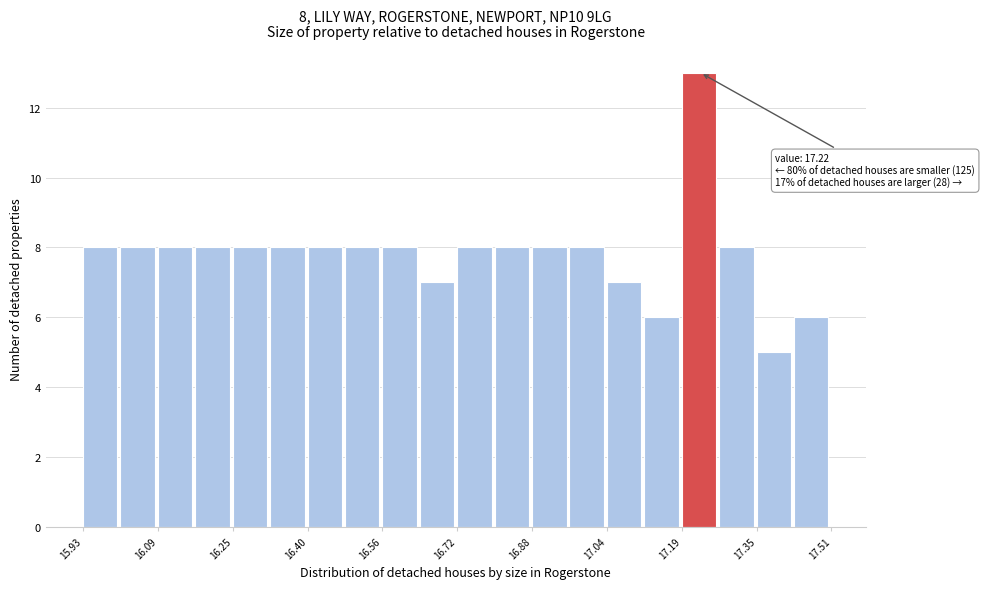

Around what value on the x-axis is the tallest bar? Give the approximate position of its centre, as read against the axis.

17.24